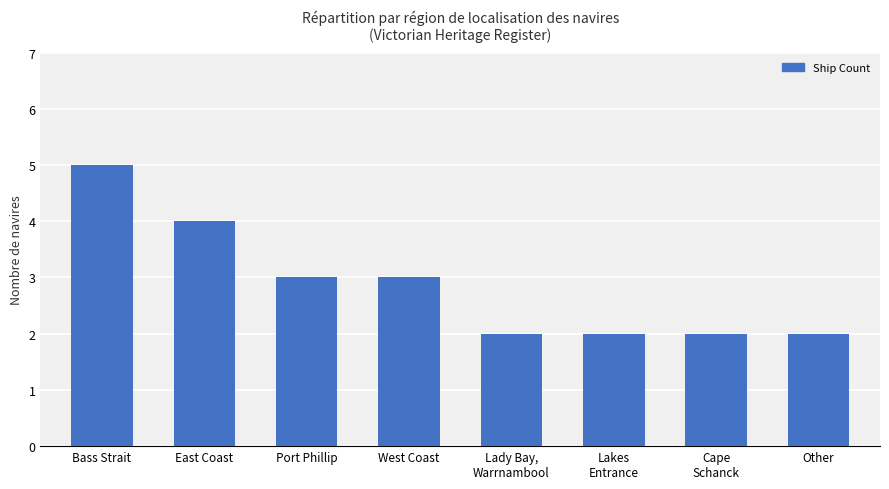

How many bars are there in total?

8